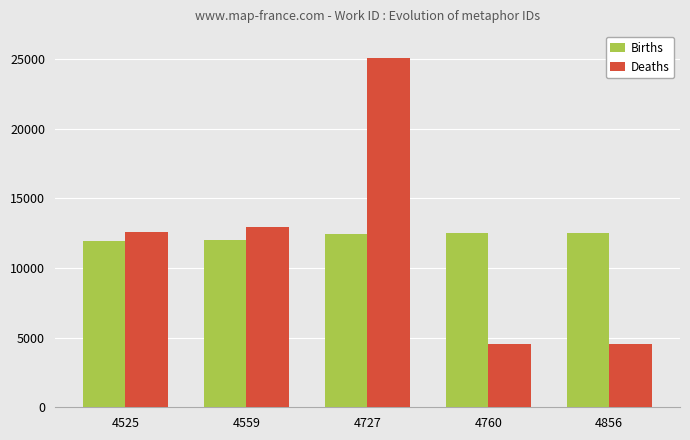

Which series has the largest total across all categories?

Births